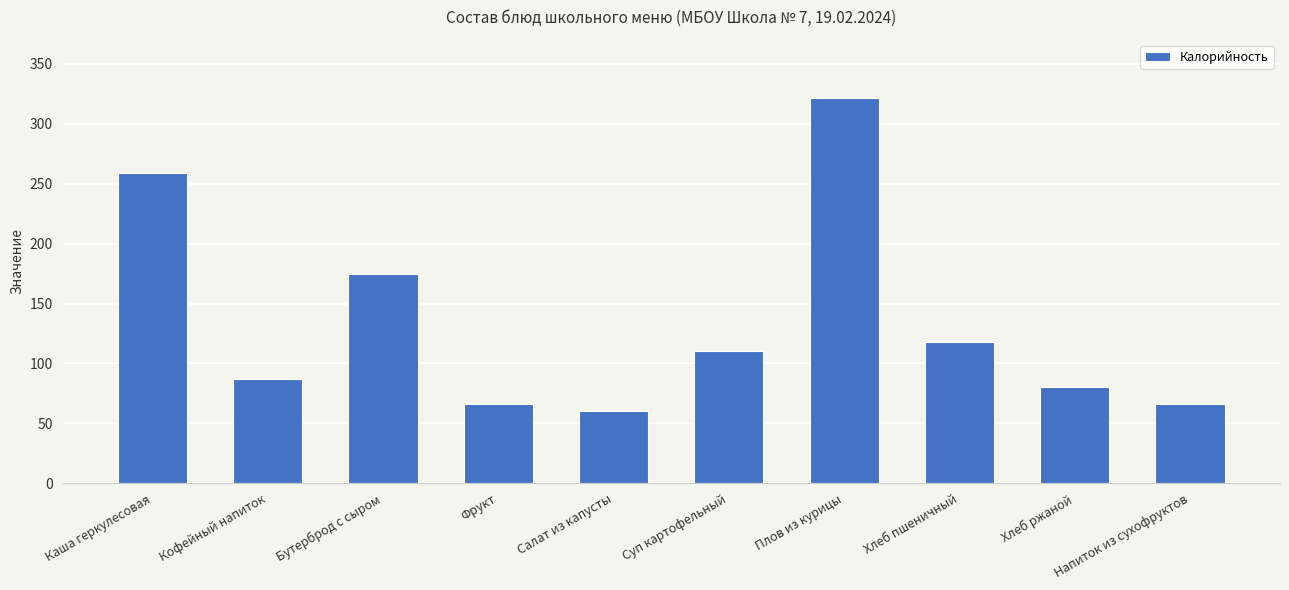

Which category has the lowest value across all series?

Салат из капусты